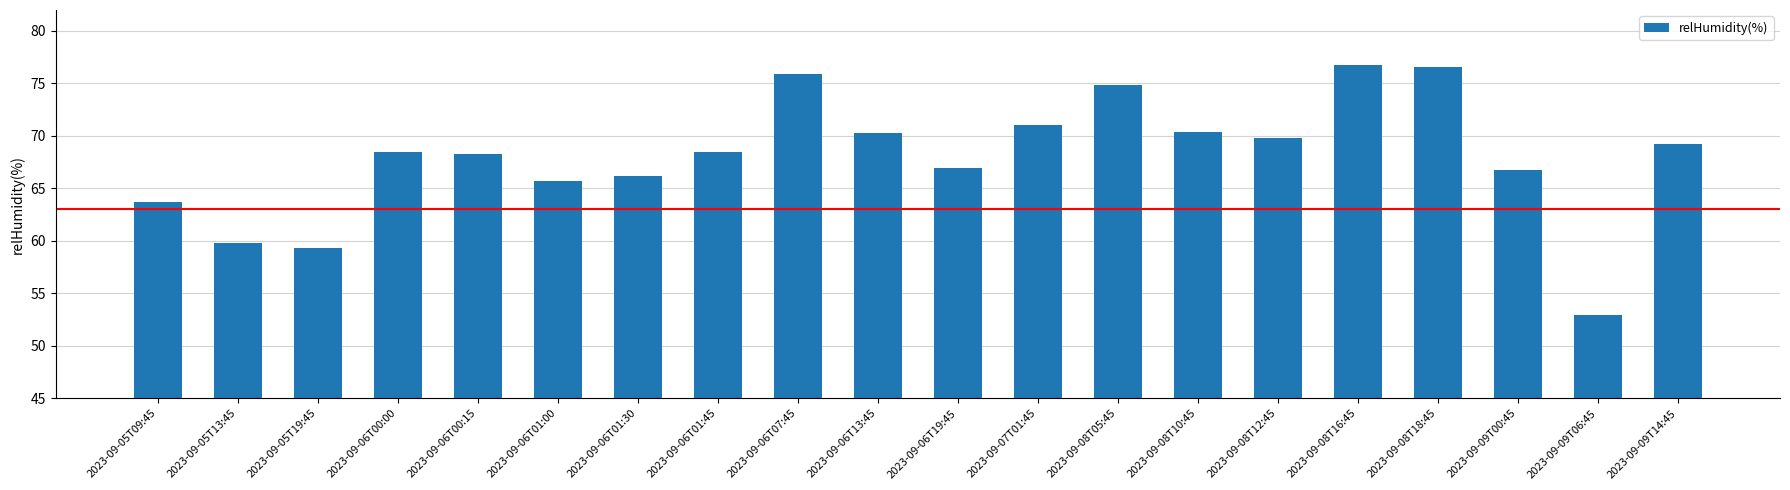

At which category does the chart reach its minimum across all series?

2023-09-09T06:45